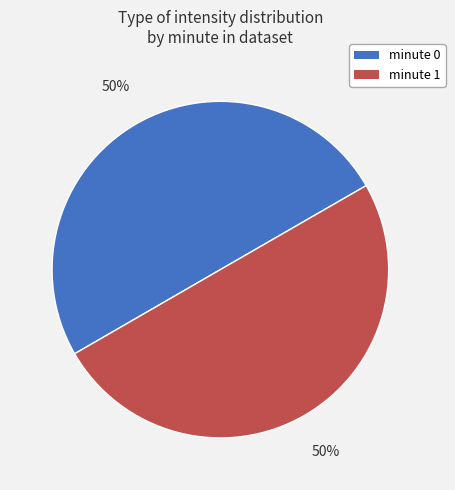

Count the number of slices in the pie.

2